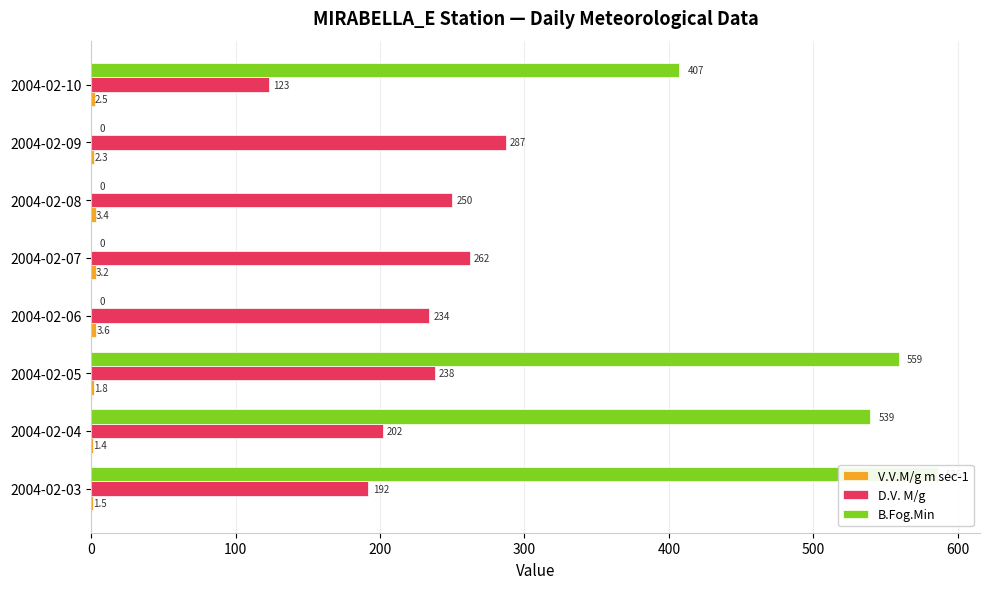

The V.V.M/g m sec-1 series shows 0.5 at 2004-02-04. True or false?

False